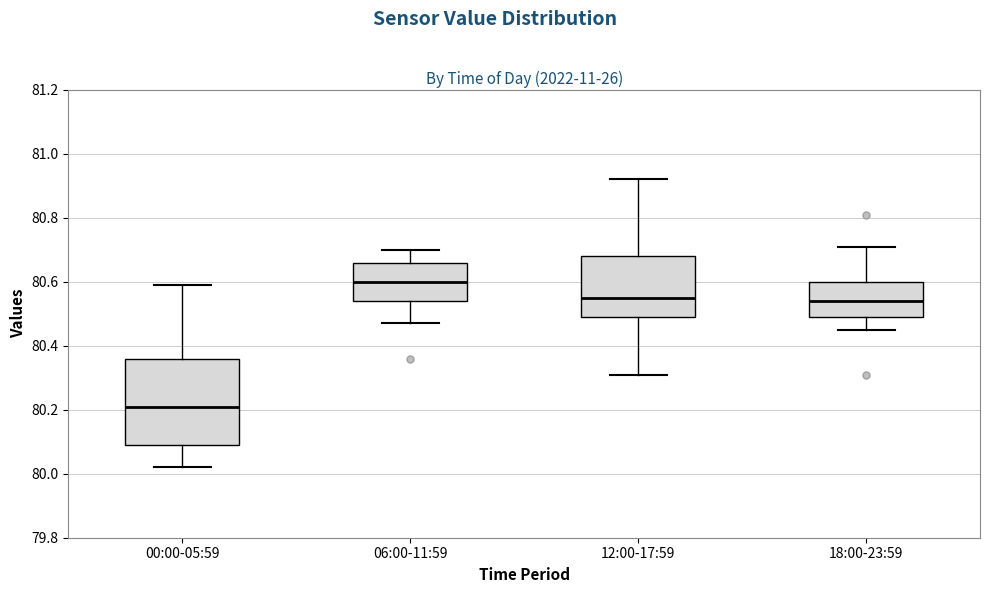

Reading left to right, read every box against the y-axis: the position of its median line, the range the box covers, and the ends of its whiskers. The values are not printed on the chart, so give them approximately, as read against the axis.

00:00-05:59: median 80.22, box 80.10 to 80.36, whiskers 80.02 to 80.60
06:00-11:59: median 80.60, box 80.54 to 80.66, whiskers 80.48 to 80.70
12:00-17:59: median 80.56, box 80.50 to 80.68, whiskers 80.32 to 80.92
18:00-23:59: median 80.54, box 80.50 to 80.60, whiskers 80.46 to 80.72